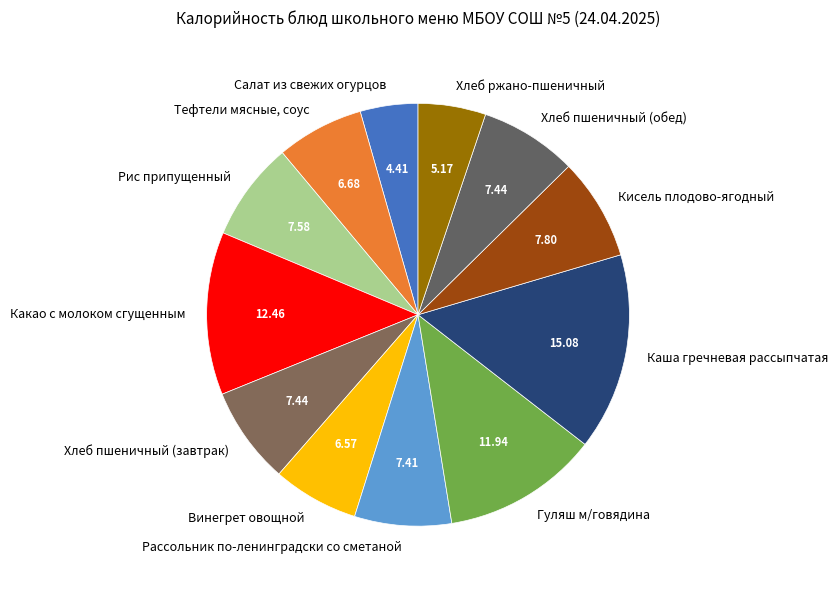

Do Какао с молоком сгущенным and Хлеб пшеничный (обед) together represent more than half of the pie?

No